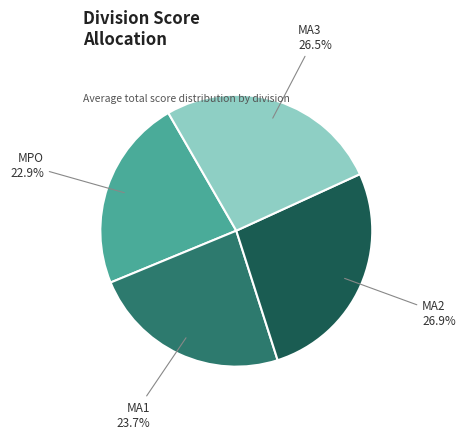

Which slice is the smallest?

MPO